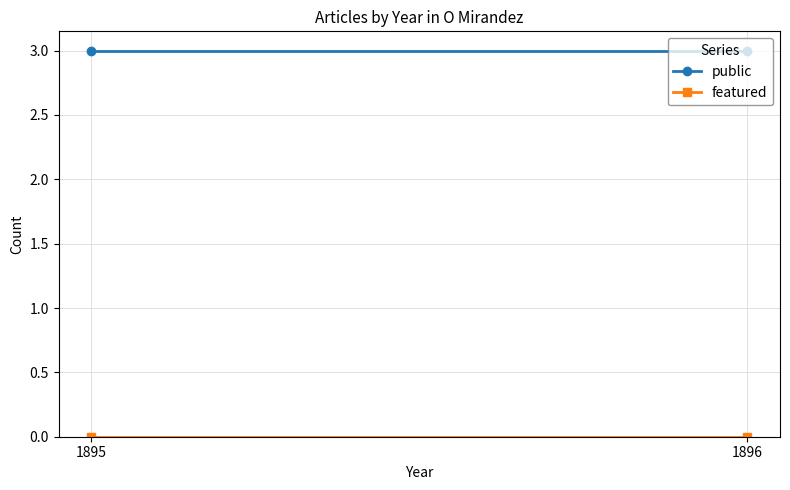

List the labels in order of public value, largest first.

1895, 1896